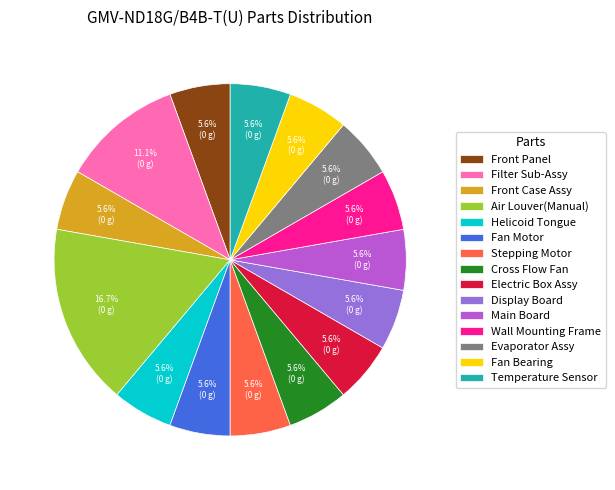

Approximately how many times larger is the value at Electric Box Assy compared to Cross Flow Fan?

1.0